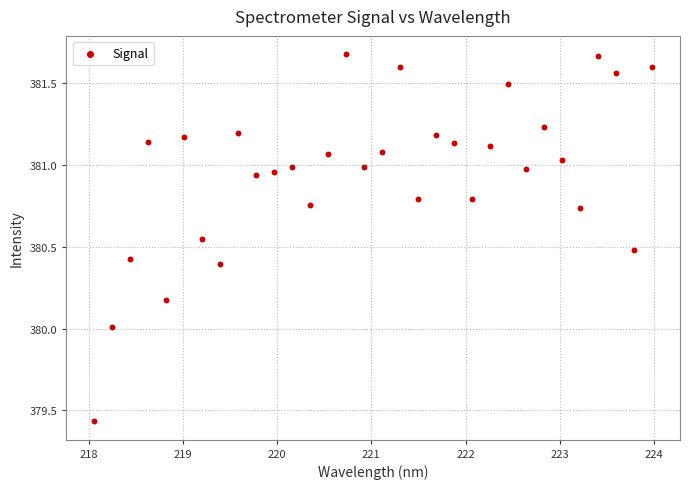

What is the range of X values (max minus min)?

5.9